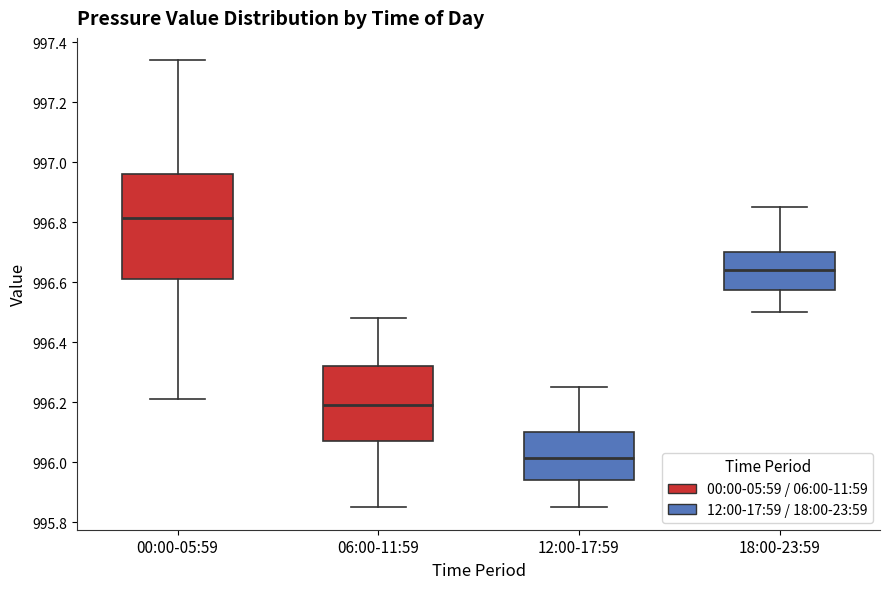

Where is the upper edge of the box for 12:00-17:59 on the y-axis? The values are not printed on the chart, so give them approximately, as read against the axis.

996.10